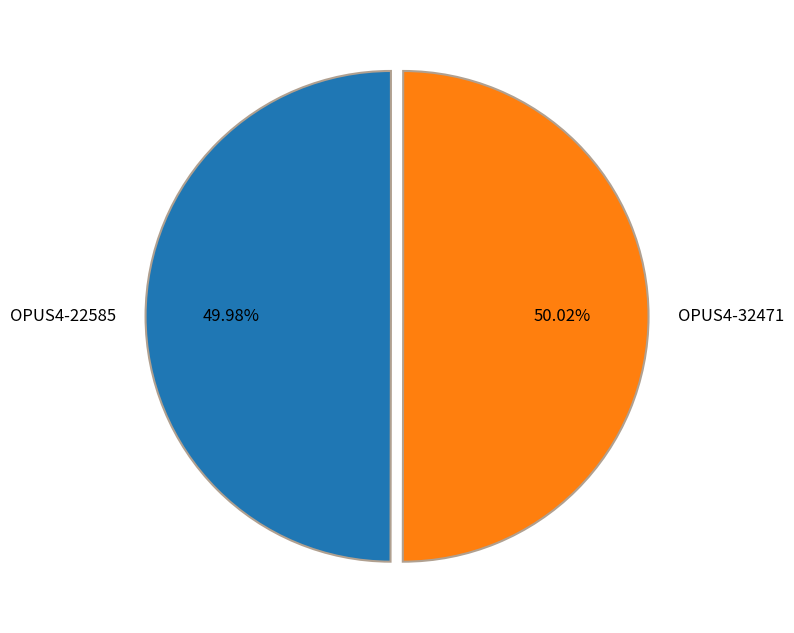

Count the number of slices in the pie.

2